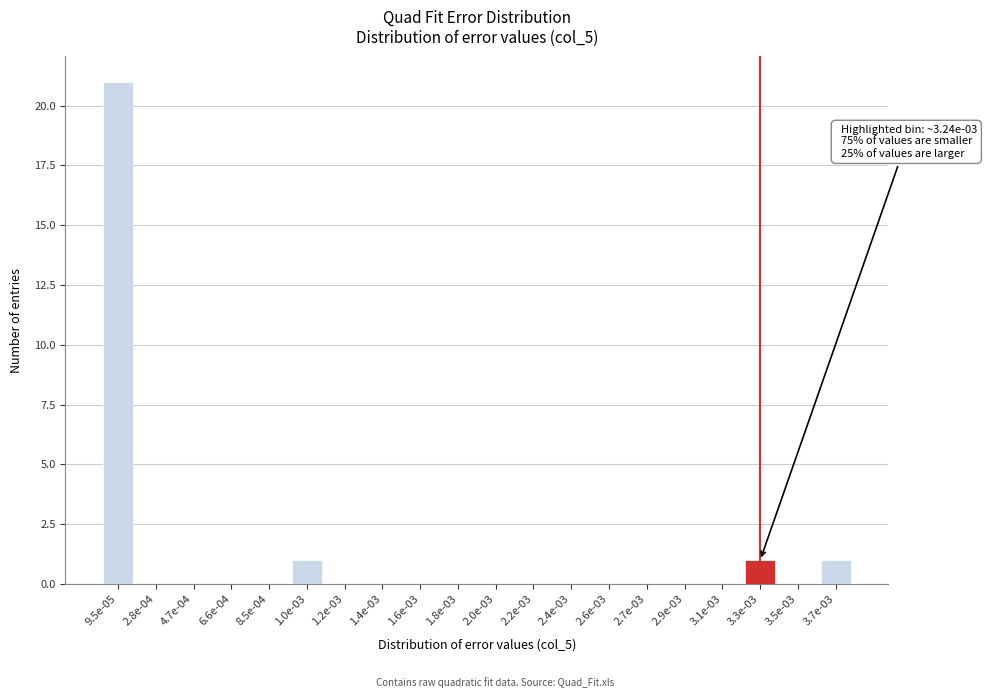

Reading right to left, extract all data points from this chart.

3.7e-03=1	3.5e-03=0	3.3e-03=1	3.1e-03=0	2.9e-03=0	2.7e-03=0	2.6e-03=0	2.4e-03=0	2.2e-03=0	2.0e-03=0	1.8e-03=0	1.6e-03=0	1.4e-03=0	1.2e-03=0	1.0e-03=1	8.5e-04=0	6.6e-04=0	4.7e-04=0	2.8e-04=0	9.5e-05=21